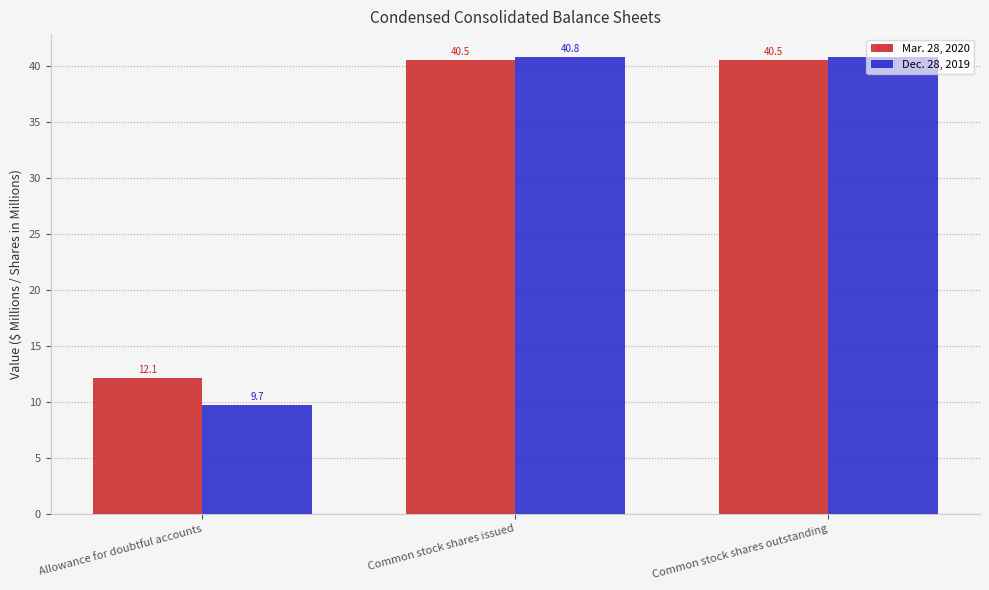

The Mar. 28, 2020 series shows 17.2 at Common stock shares issued. True or false?

False